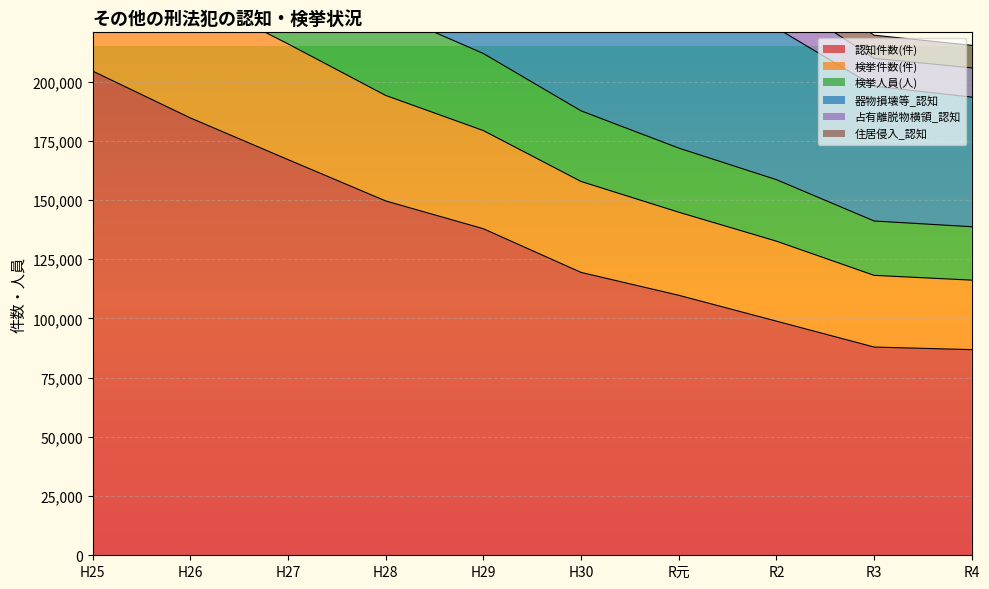

What is the maximum value for 認知件数(件)?

204474